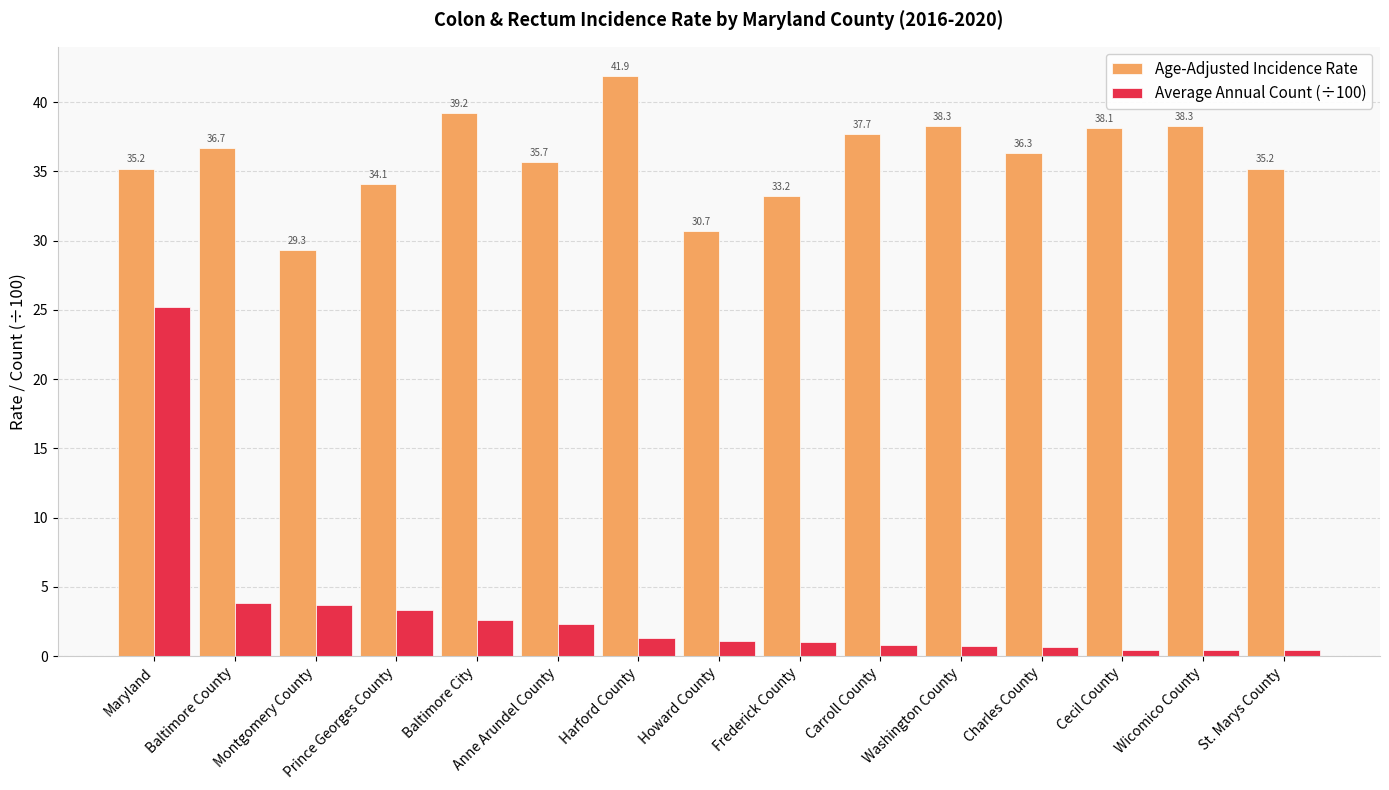

What is the label of the 14th bar from the left?

Wicomico County